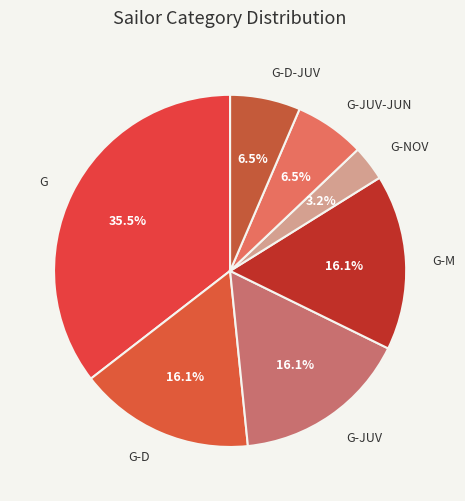

Approximately how many times larger is the value at G-JUV-JUN compared to G-D-JUV?

1.0